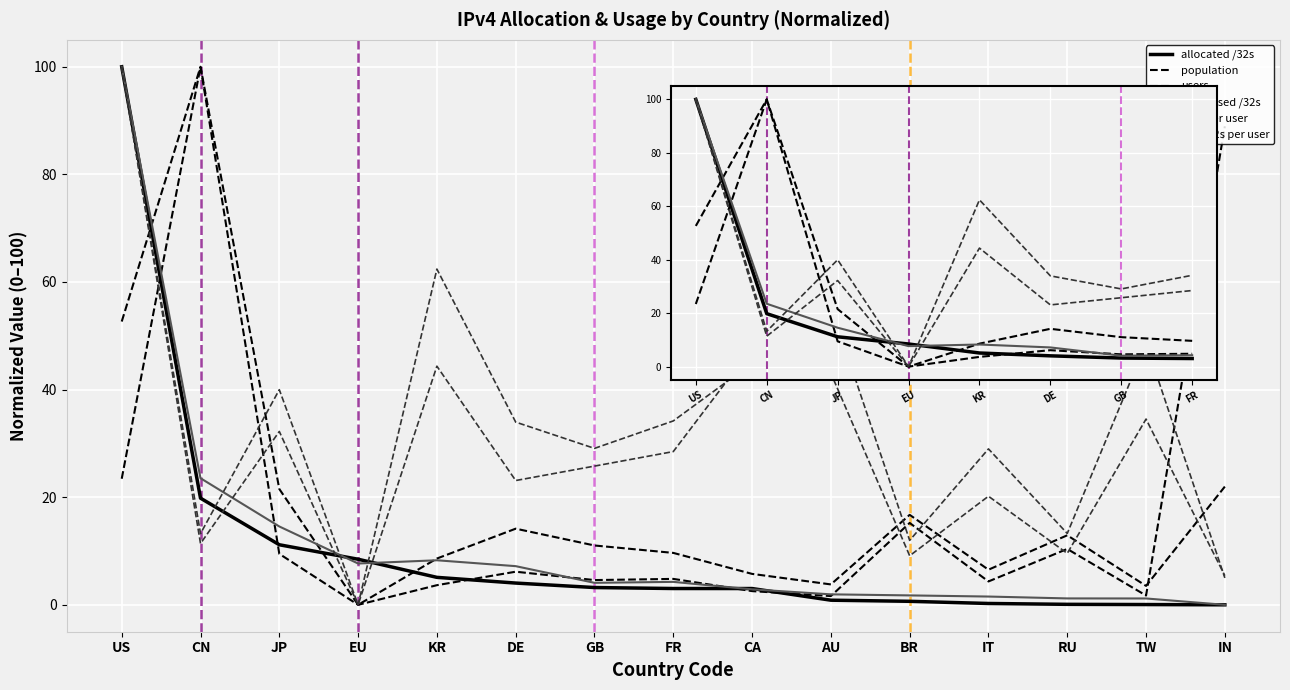

Which series ends up on top after the final intersection of advertised /32s and users?

users